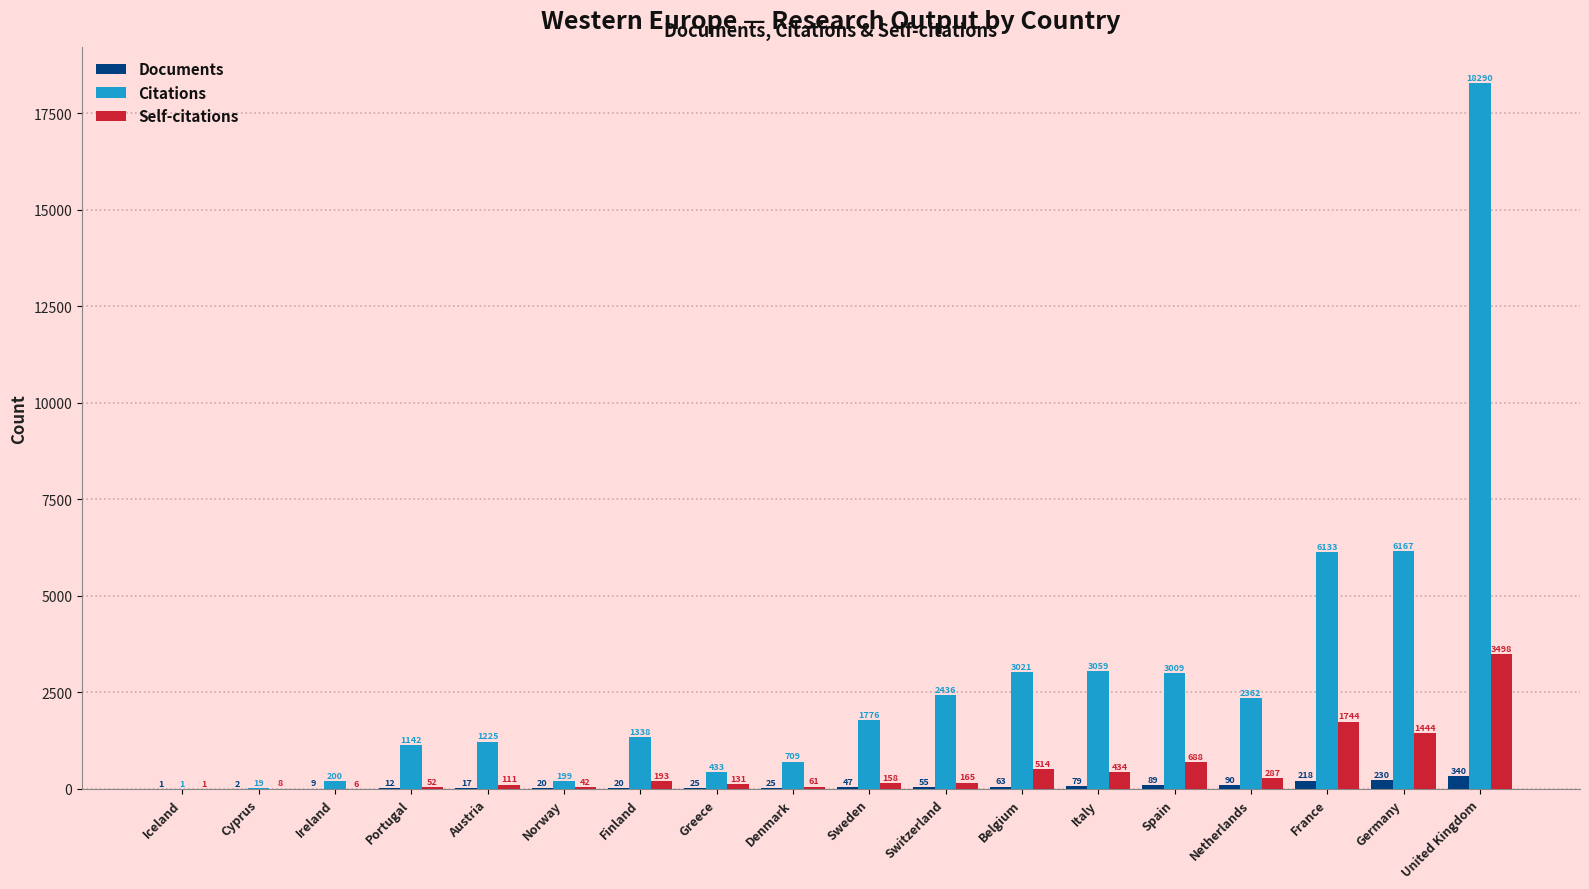

Read the Documents value at Netherlands, to the nearest 5.

90